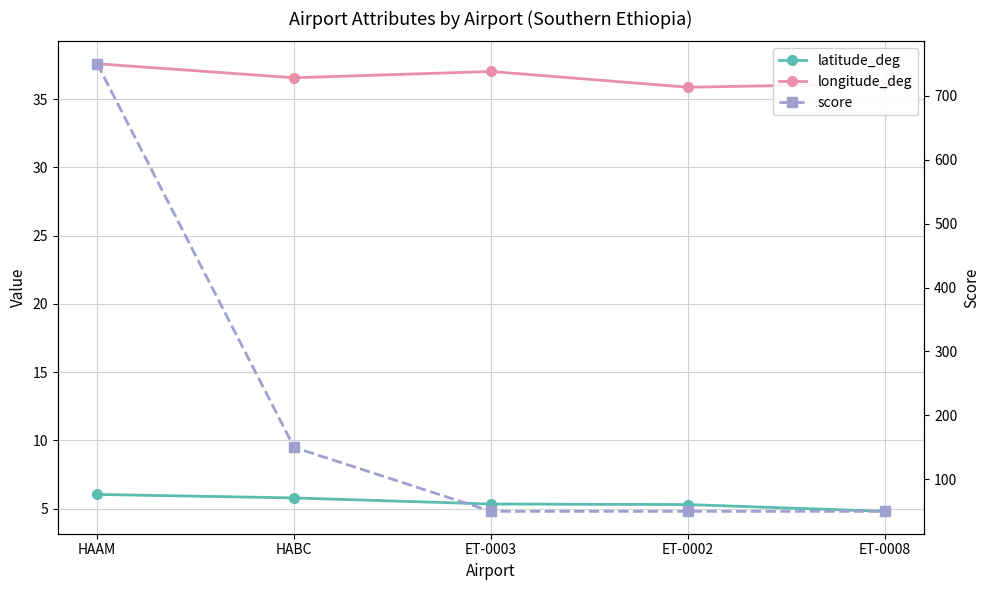

Rank the categories by latitude_deg value from highest to lowest.

HAAM, HABC, ET-0003, ET-0002, ET-0008